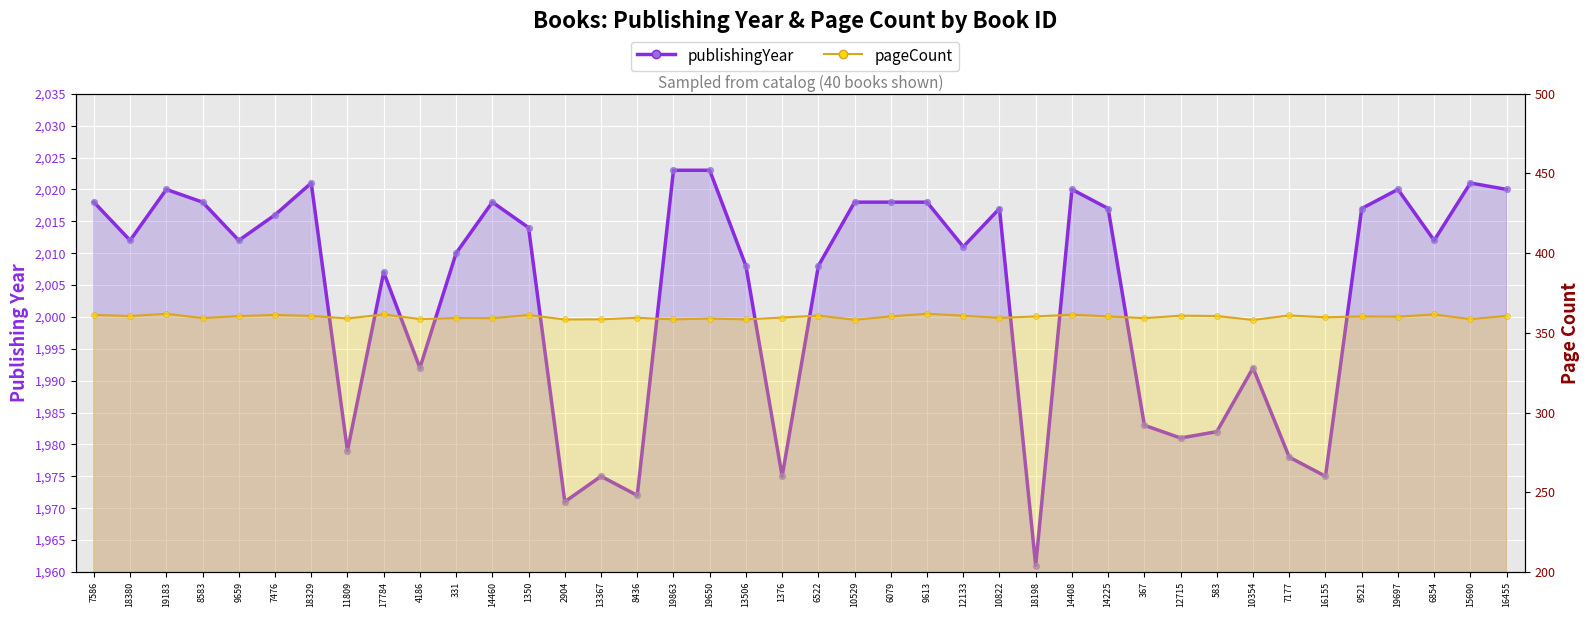

What is the change in value from 10529 to 14225?

-1